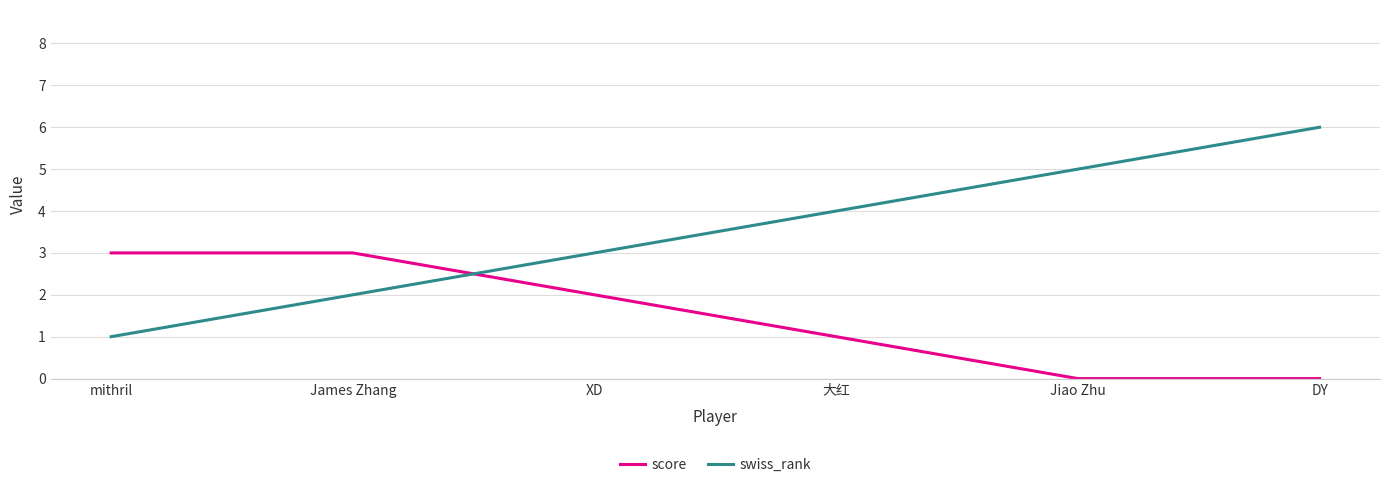

Which category has the highest value in the swiss_rank series?

DY